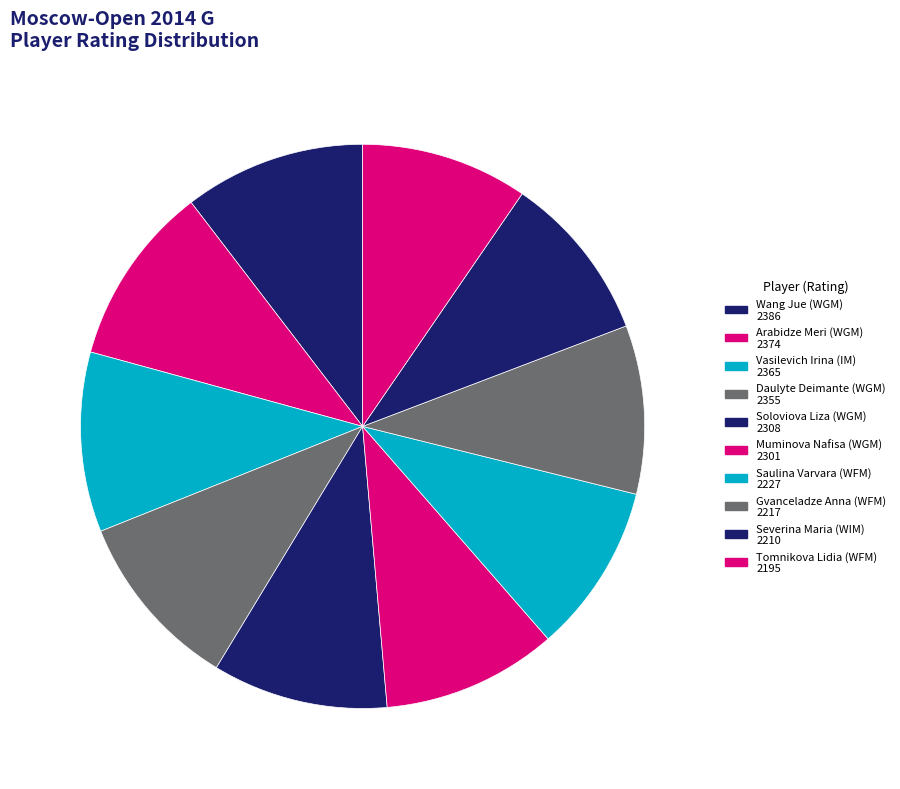

Rank the categories by value from lowest to highest.

Tomnikova Lidia (WFM), Severina Maria (WIM), Gvanceladze Anna (WFM), Saulina Varvara (WFM), Muminova Nafisa (WGM), Soloviova Liza (WGM), Daulyte Deimante (WGM), Vasilevich Irina (IM), Arabidze Meri (WGM), Wang Jue (WGM)